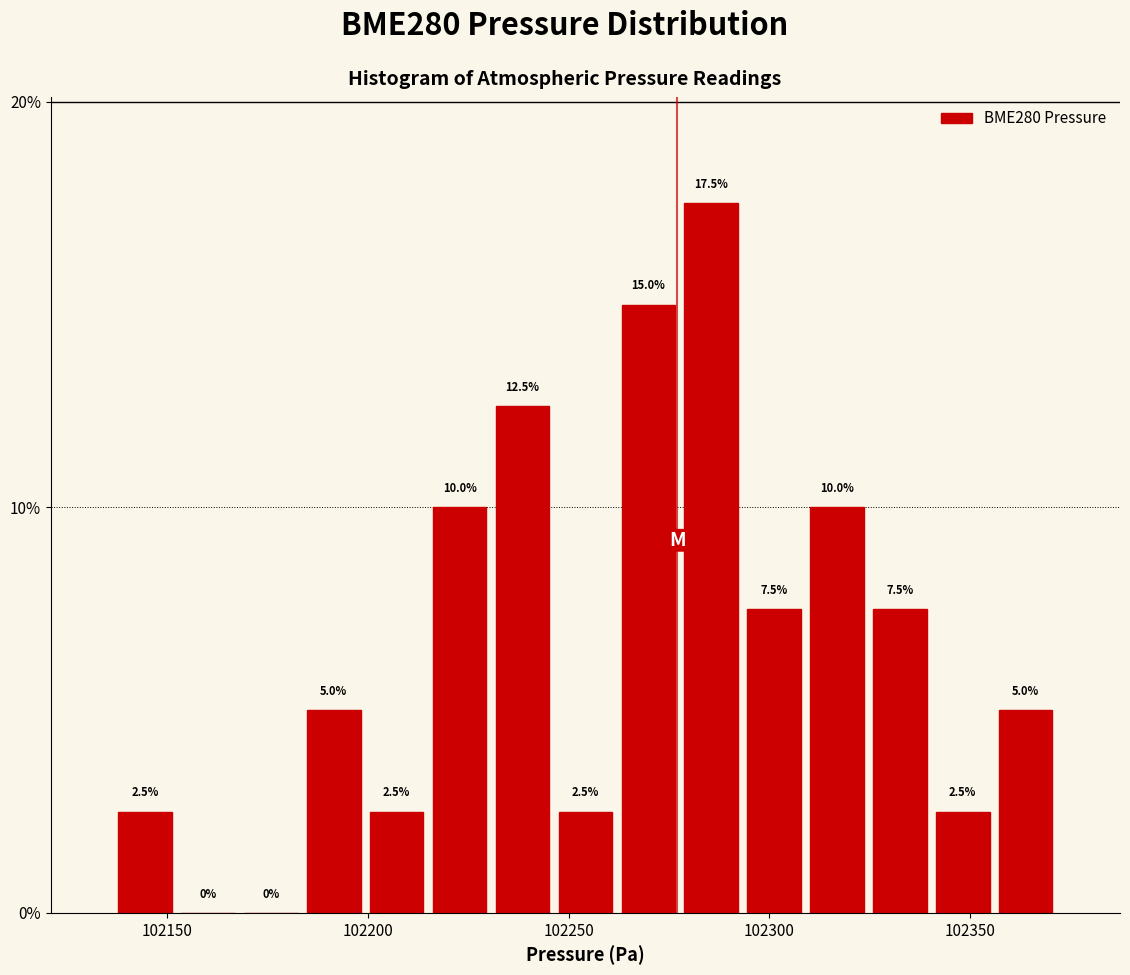

Read against the x-axis, roughly where is the centre of the tallest bar?

102285